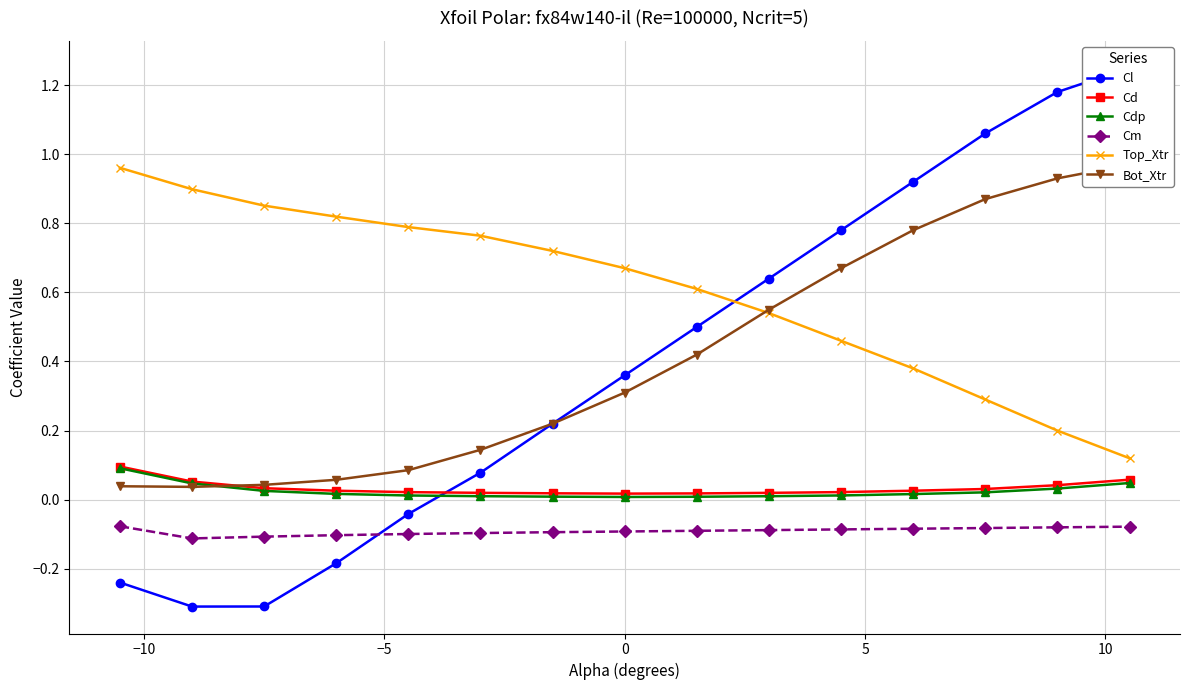

How many data points does each series have?

15